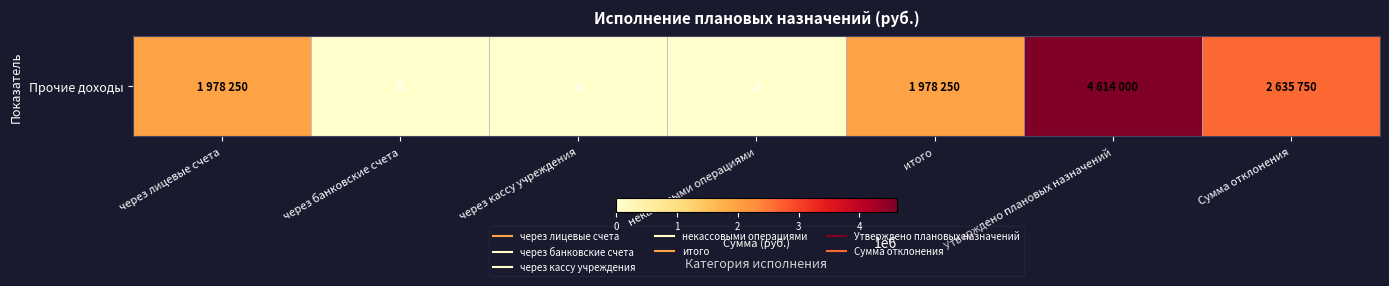

How many values are between 0 and 2635750?

6